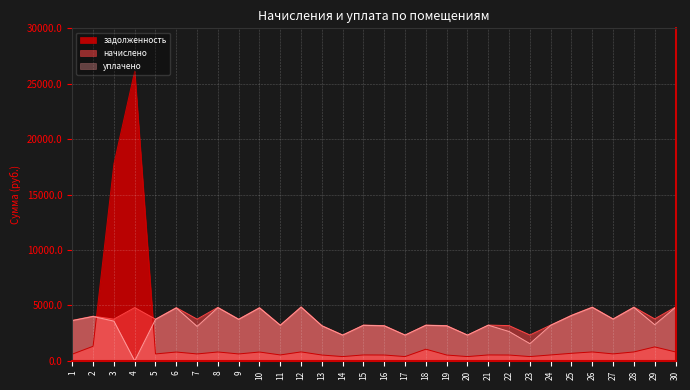

How many data points does each series have?

30